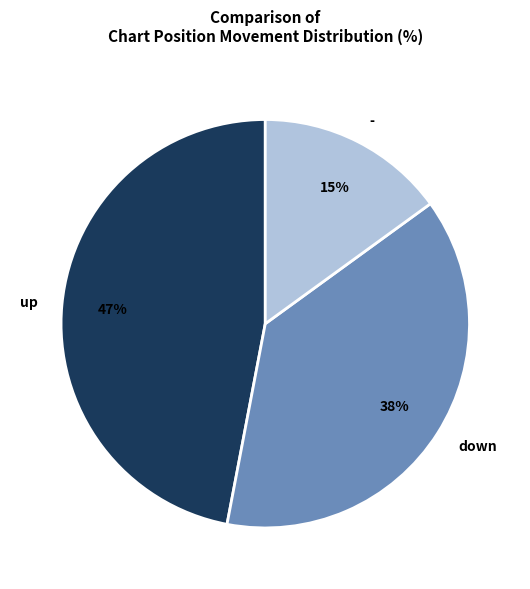

Is it true that down is 46% of the pie?

False